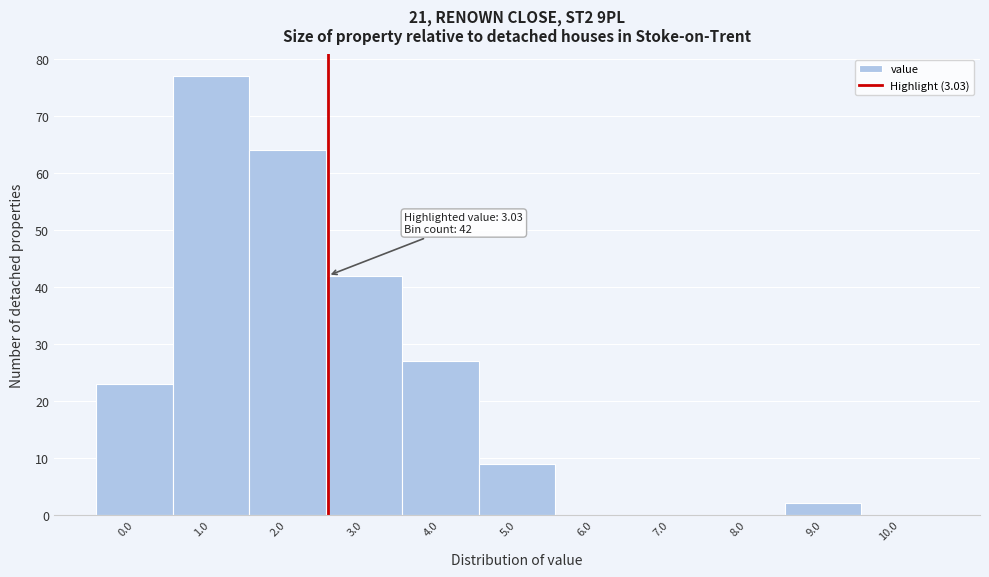

Reading left to right, extract all data points from this chart.

0.0=23	1.0=77	2.0=64	3.0=42	4.0=27	5.0=9	6.0=0	7.0=0	8.0=0	9.0=2	10.0=0